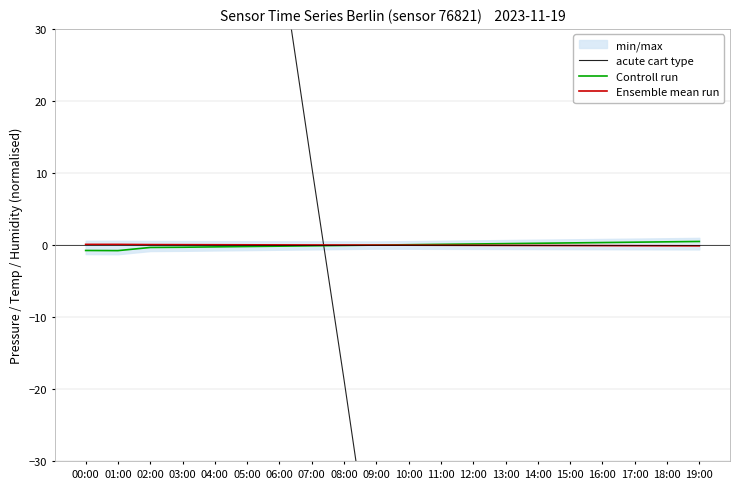

Between 04:00 and 17:00, which series saw the biggest shift?

acute cart type